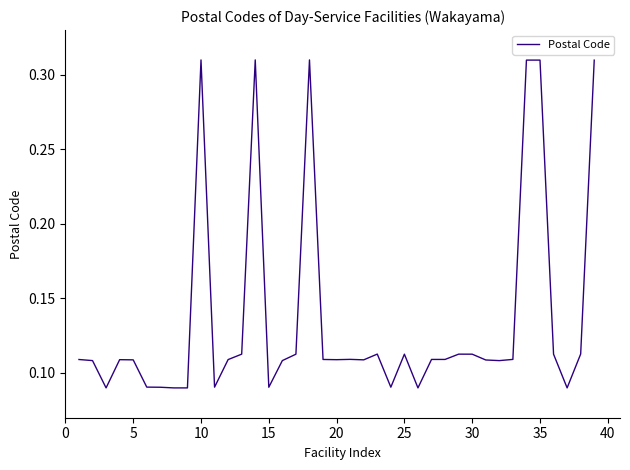

Between 20 and 35, which is larger?

35